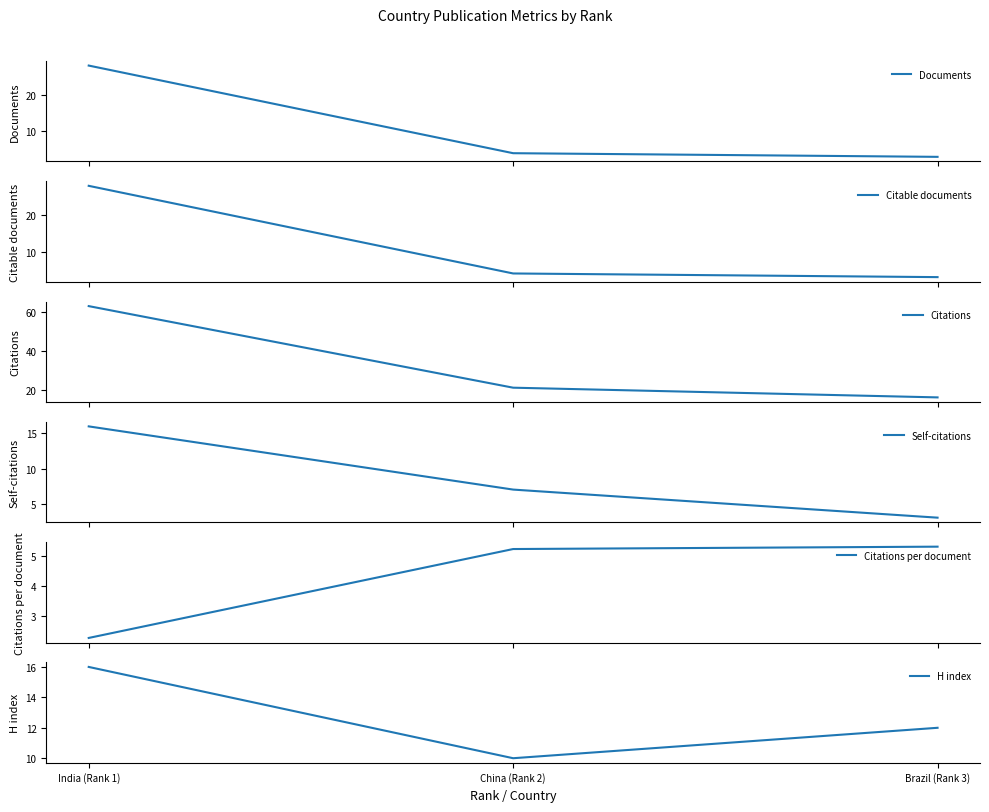

Which series has the largest total across all categories?

Citations